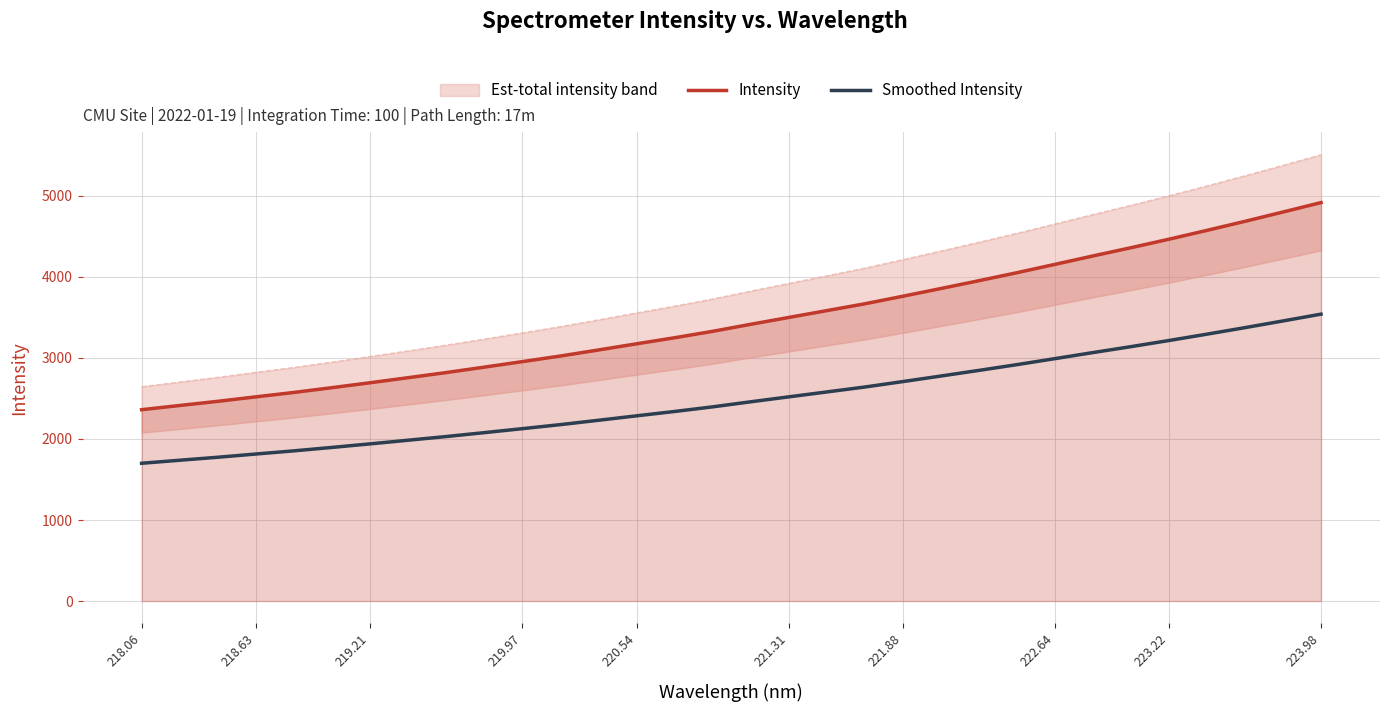

The value of Intensity at 221.31 is 988.2. True or false?

False